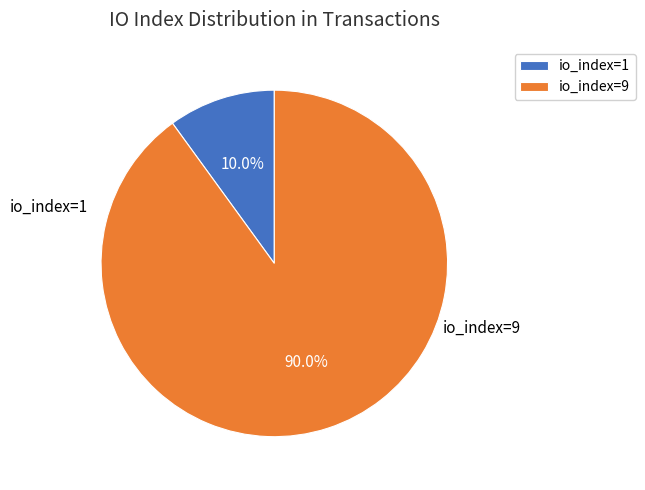

How many slices are in this pie chart?

2